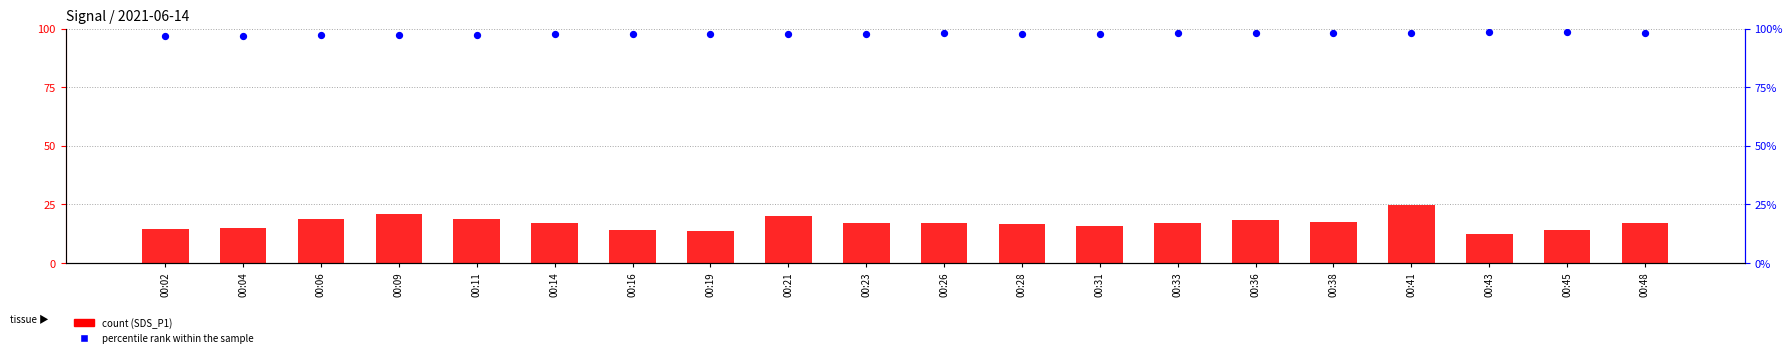

Which series has the largest total across all categories?

Humidity (percentile)